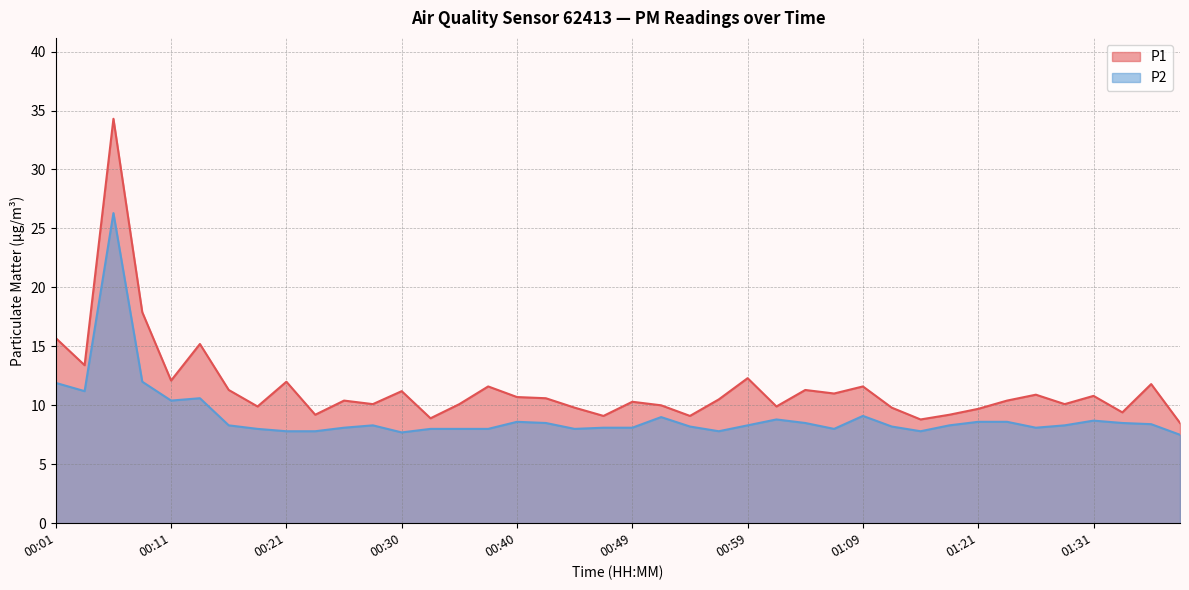

What is the value of the P1 point at the 20th from the left?

9.1